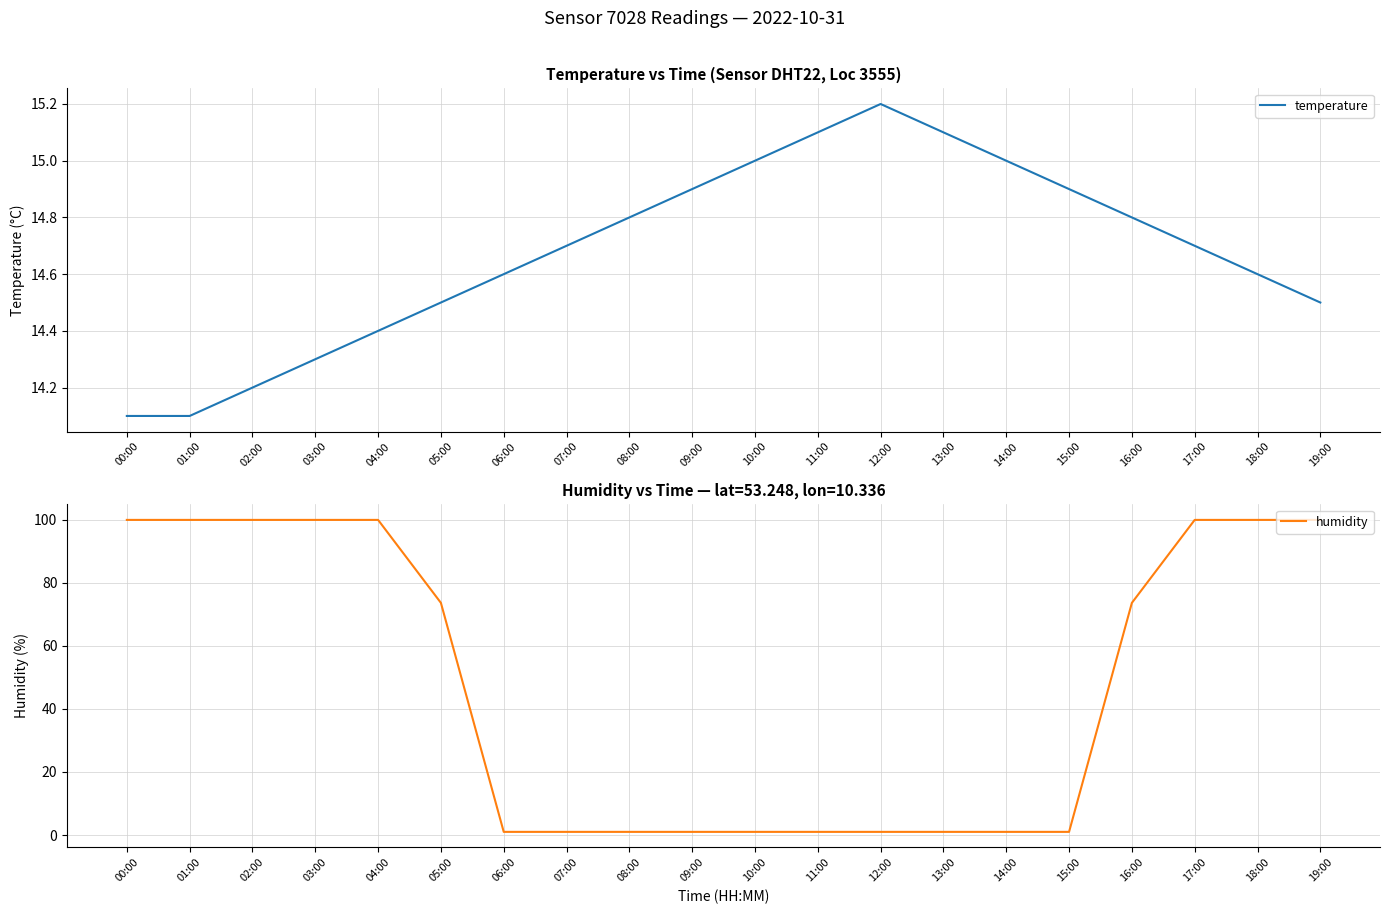

List the series in order of their peak value, highest first.

humidity, temperature